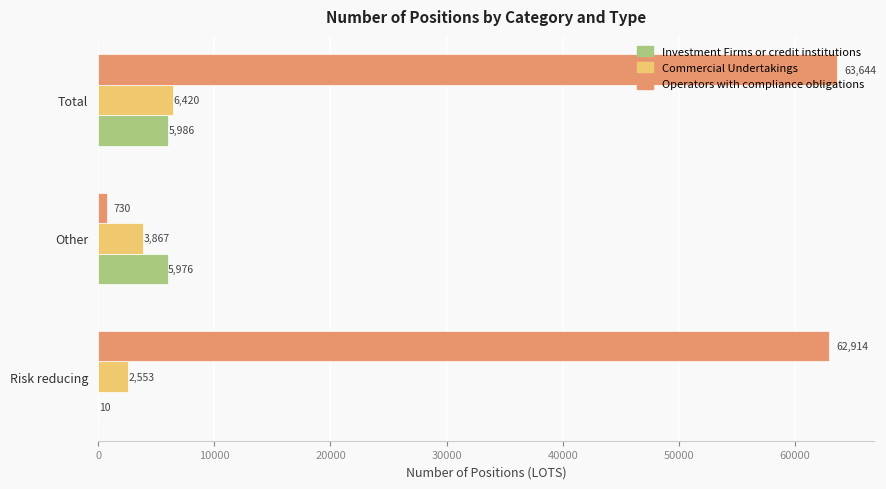

Which series changed the most between Risk reducing and Total?

Investment Firms or credit institutions